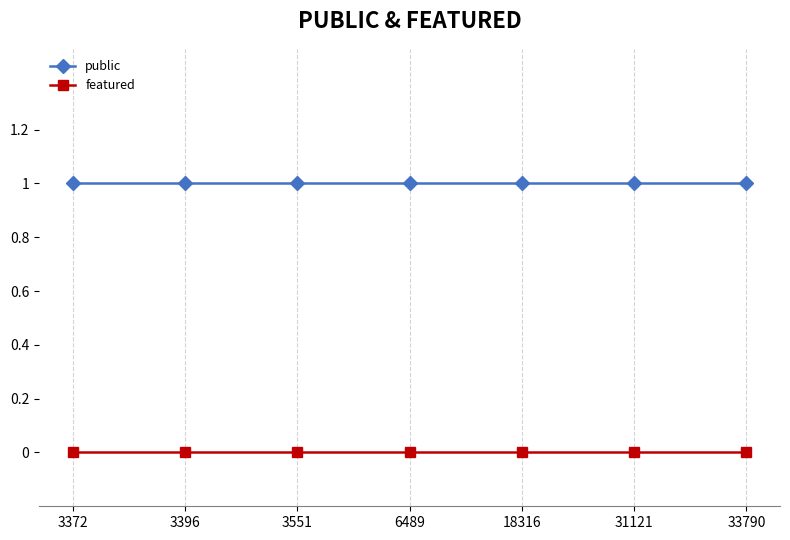

Which series has the largest total across all categories?

public